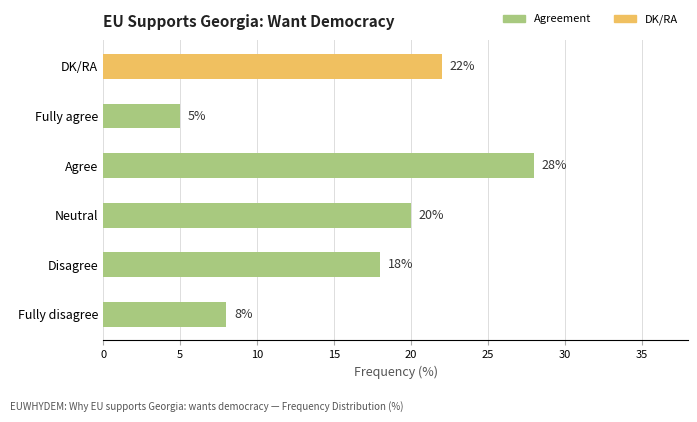

Rank the categories by value from lowest to highest.

Fully agree, Fully disagree, Disagree, Neutral, DK/RA, Agree